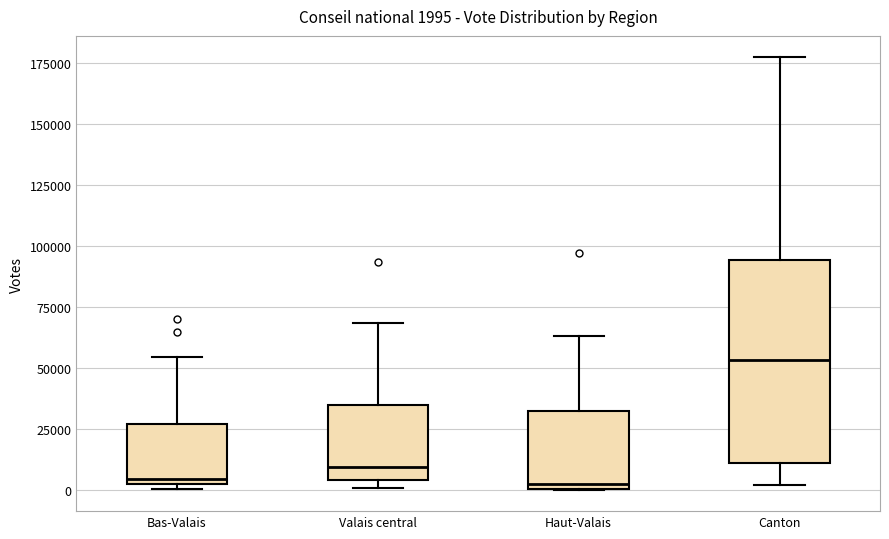

Which box is the tallest, from its lower edge to its upper edge?

Canton